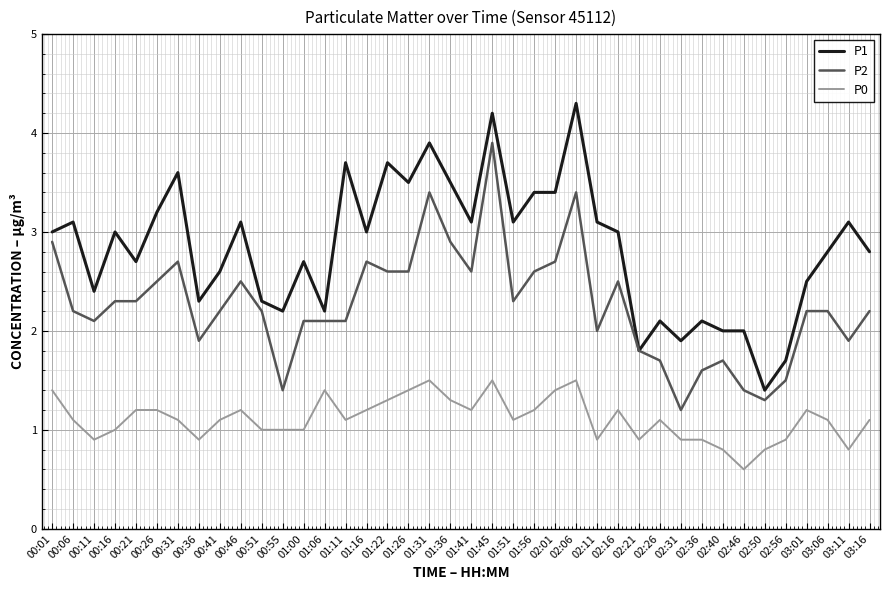

At 00:01, list the series in order from largest to smallest.

P1, P2, P0